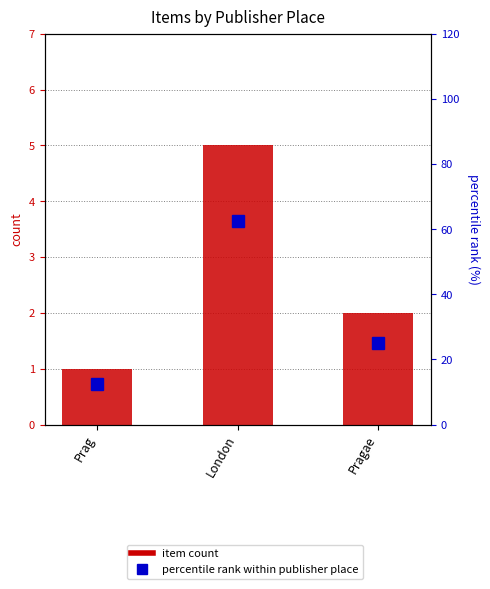

What position from the right is Prag?

3